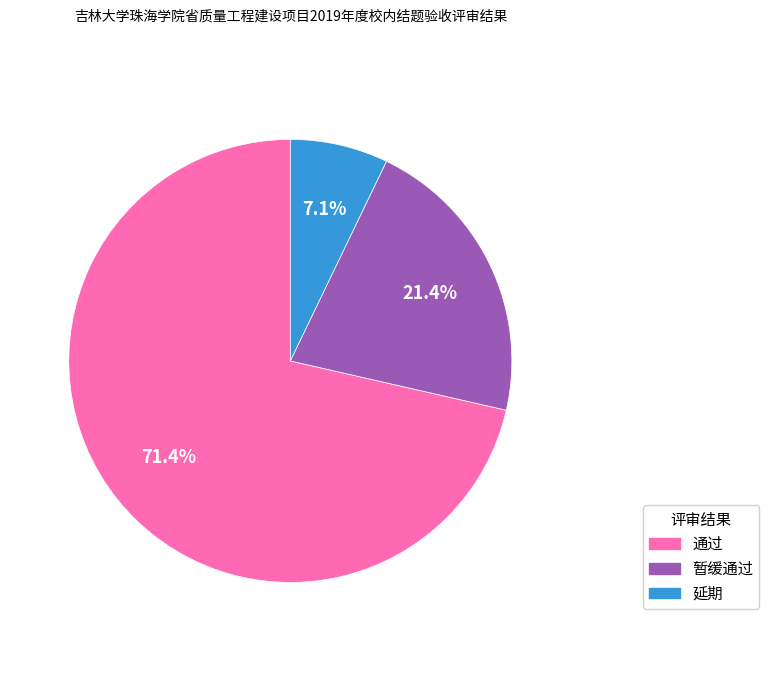

The 延期 slice represents 1% of the pie. True or false?

False